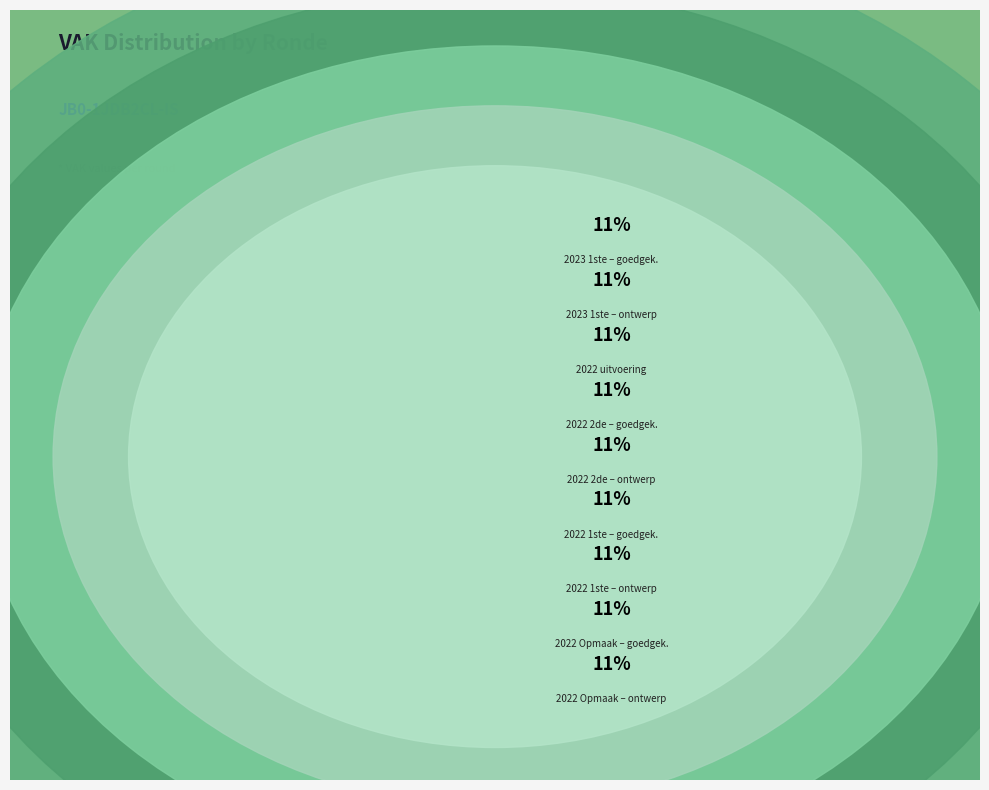

Which has a higher value, 2022 1ste aanpassing – ontwerp or 2022 Opmaak - goedgekeurd?

2022 1ste aanpassing – ontwerp